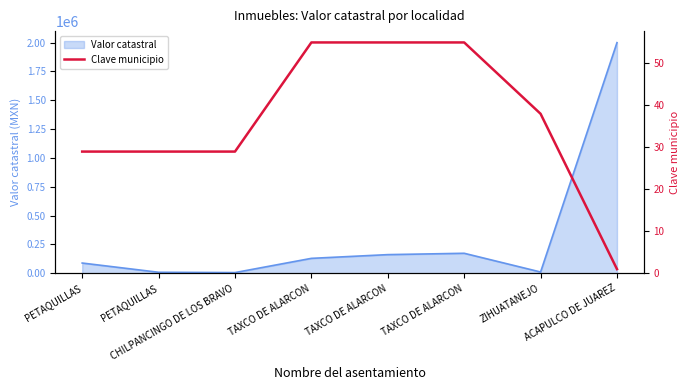

True or false: the data shows 17 at CHILPANCINGO DE LOS BRAVO.

False